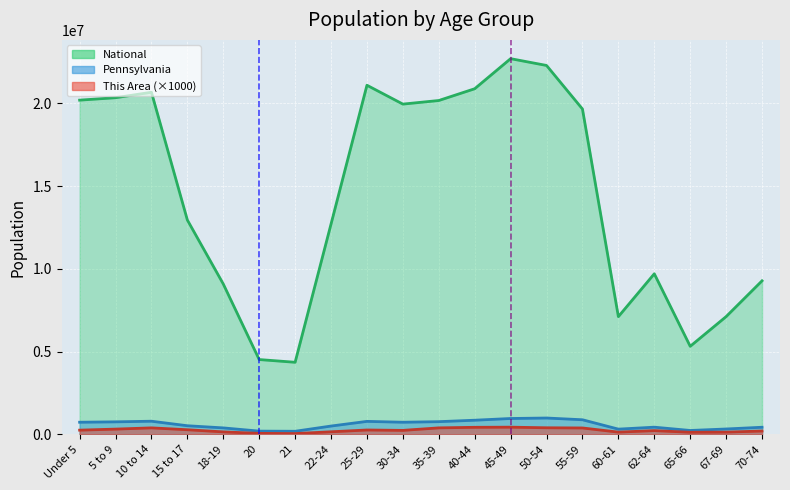

Which series has the largest total across all categories?

National